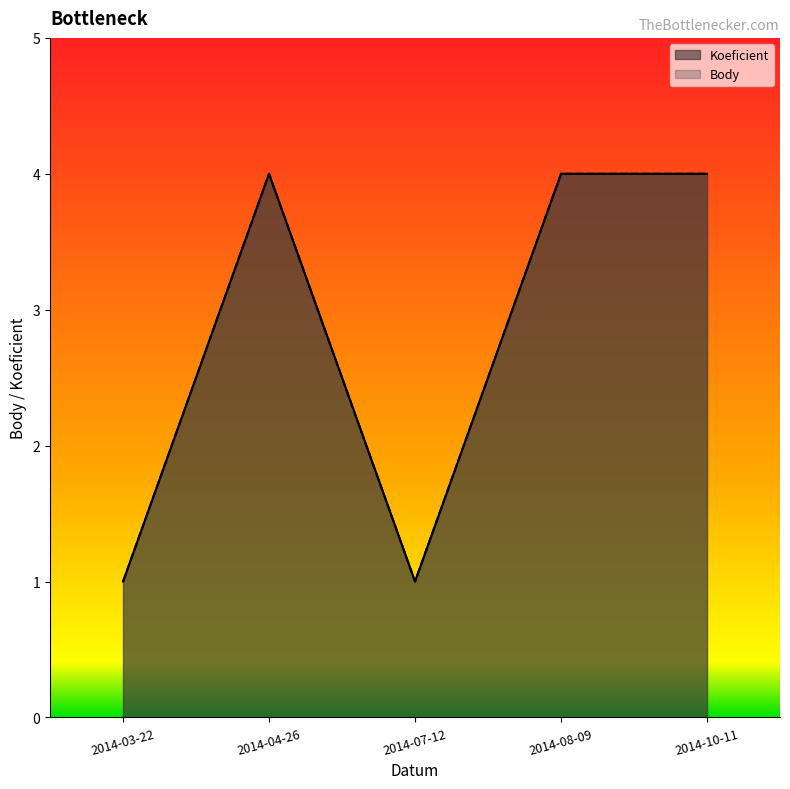

Which series has the largest range (max minus min)?

Koeficient